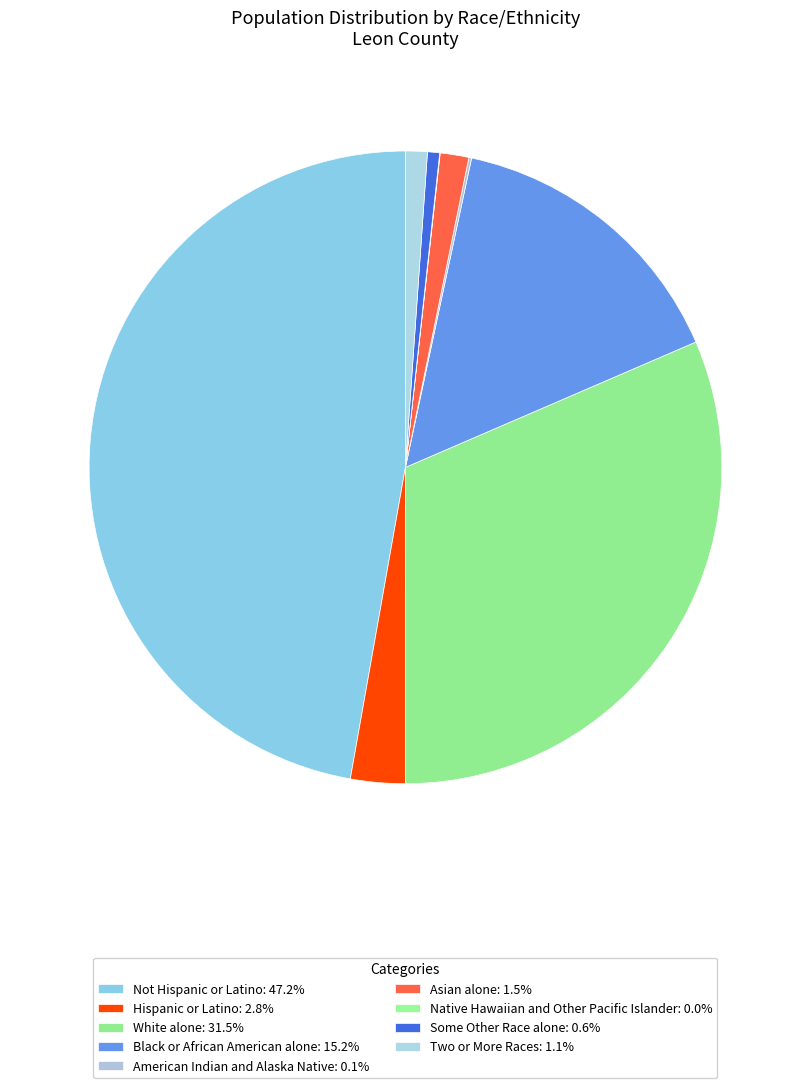

Is Not Hispanic or Latino the majority of the pie?

No